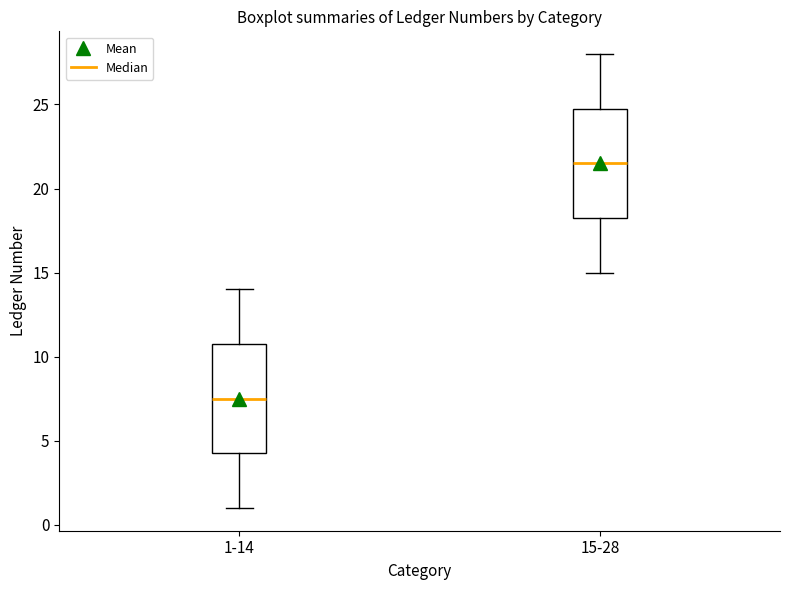

Reading left to right, read every box against the y-axis: the position of its median line, the range the box covers, and the ends of its whiskers. The values are not printed on the chart, so give them approximately, as read against the axis.

1-14: median 7.5, box 4.5 to 11.0, whiskers 1.0 to 14.0
15-28: median 21.5, box 18.5 to 25.0, whiskers 15.0 to 28.0